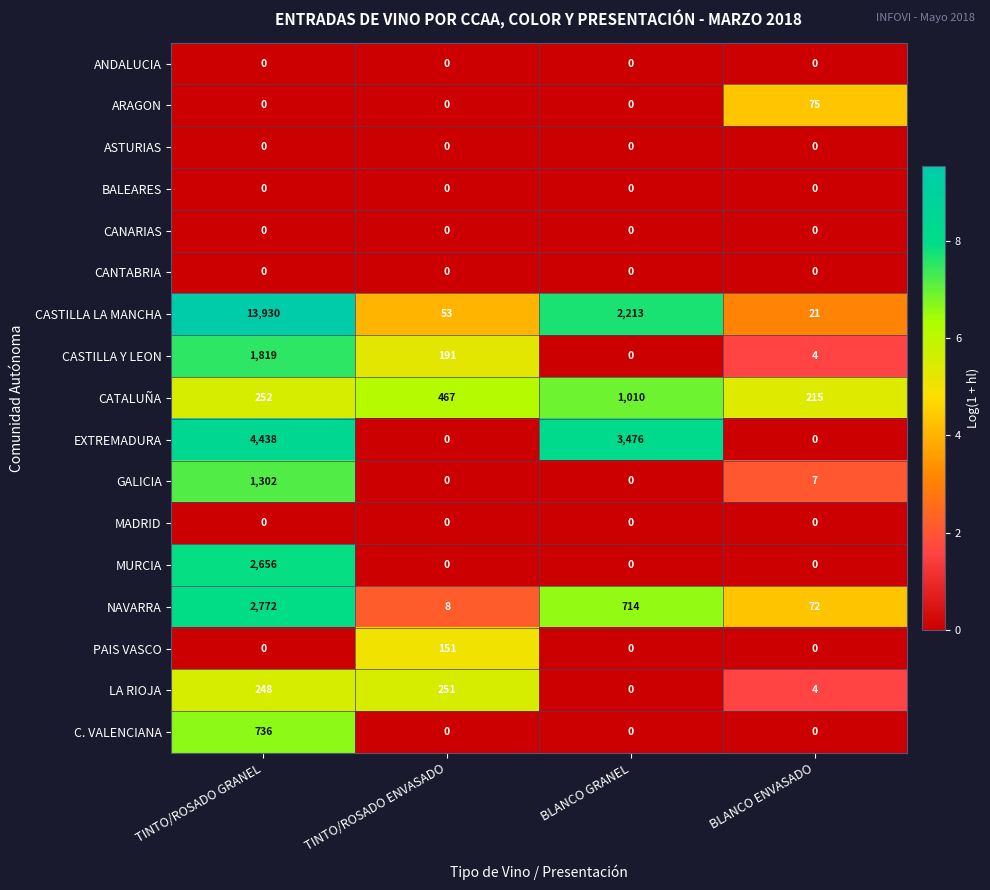

At how many categories does at least one series exceed 8?

4